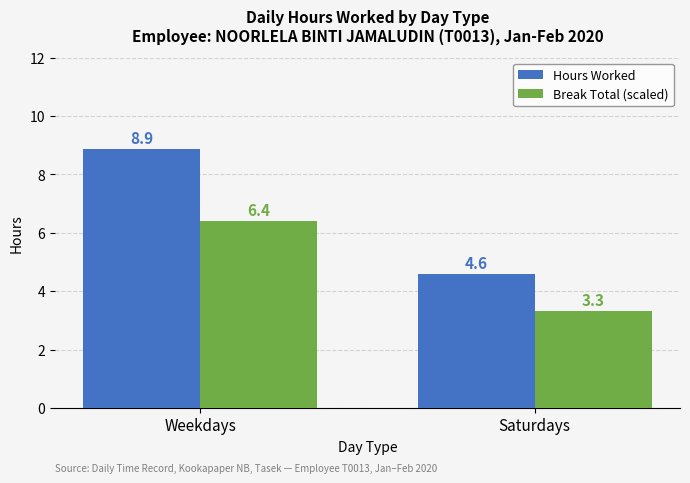

Does the chart contain any negative values?

No